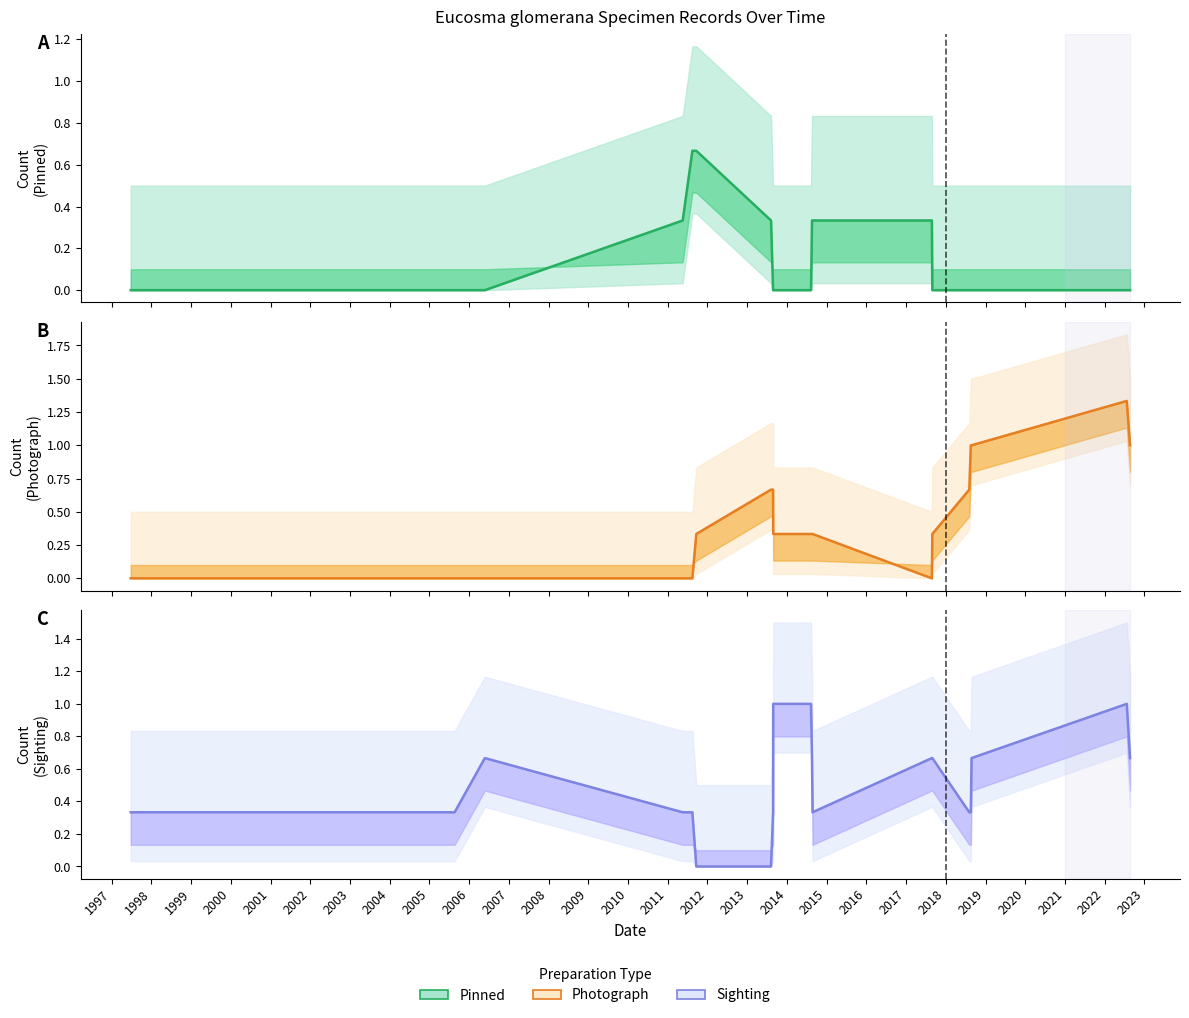

At how many categories does at least one series exceed 0?

19